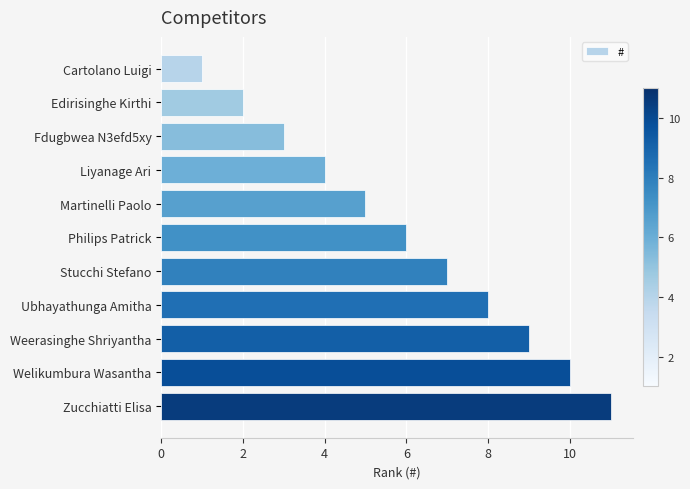

What is the label of the 4th bar from the bottom?

Ubhayathunga Amitha